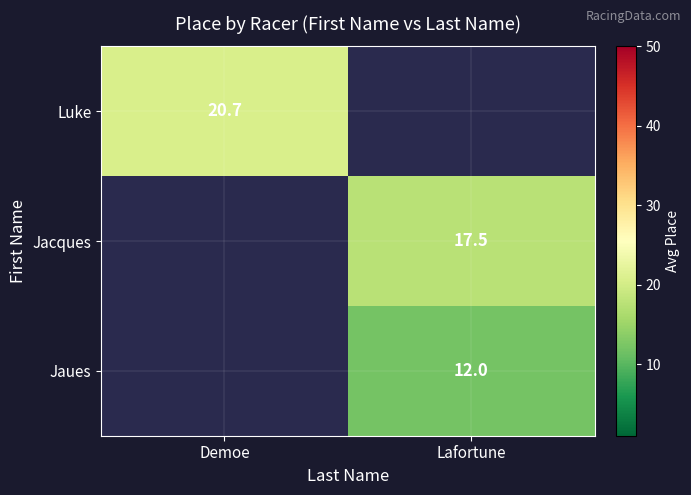

True or false: Jaues has a value of 18.6 at Lafortune.

False